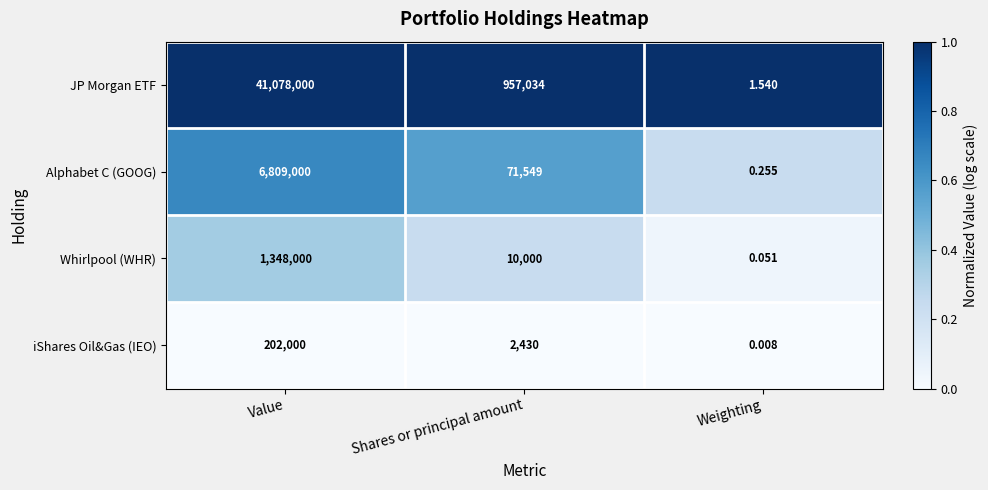

Rank the series by their maximum value, from lowest to highest.

iShares Oil&Gas (IEO), Whirlpool (WHR), Alphabet C (GOOG), JP Morgan ETF